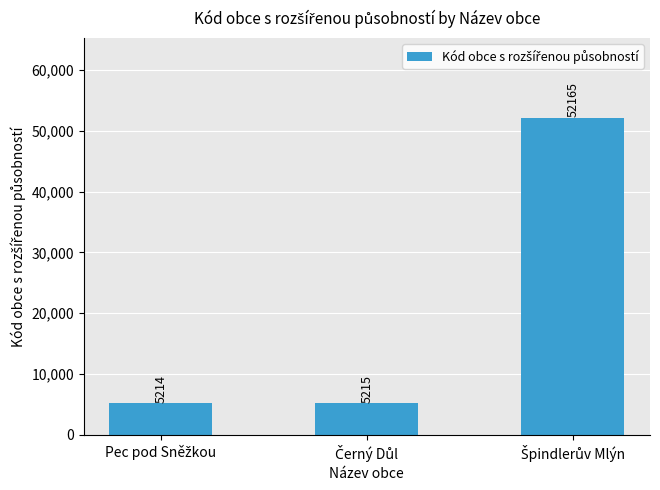

What is the maximum value shown in the chart?

52165